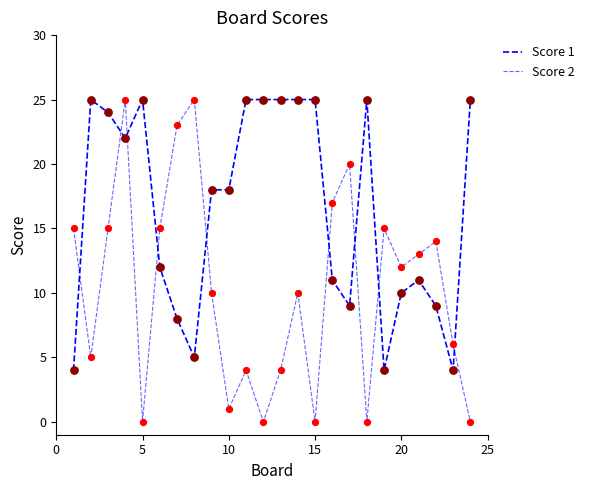

Is this an area chart (filled region under the line)?

No